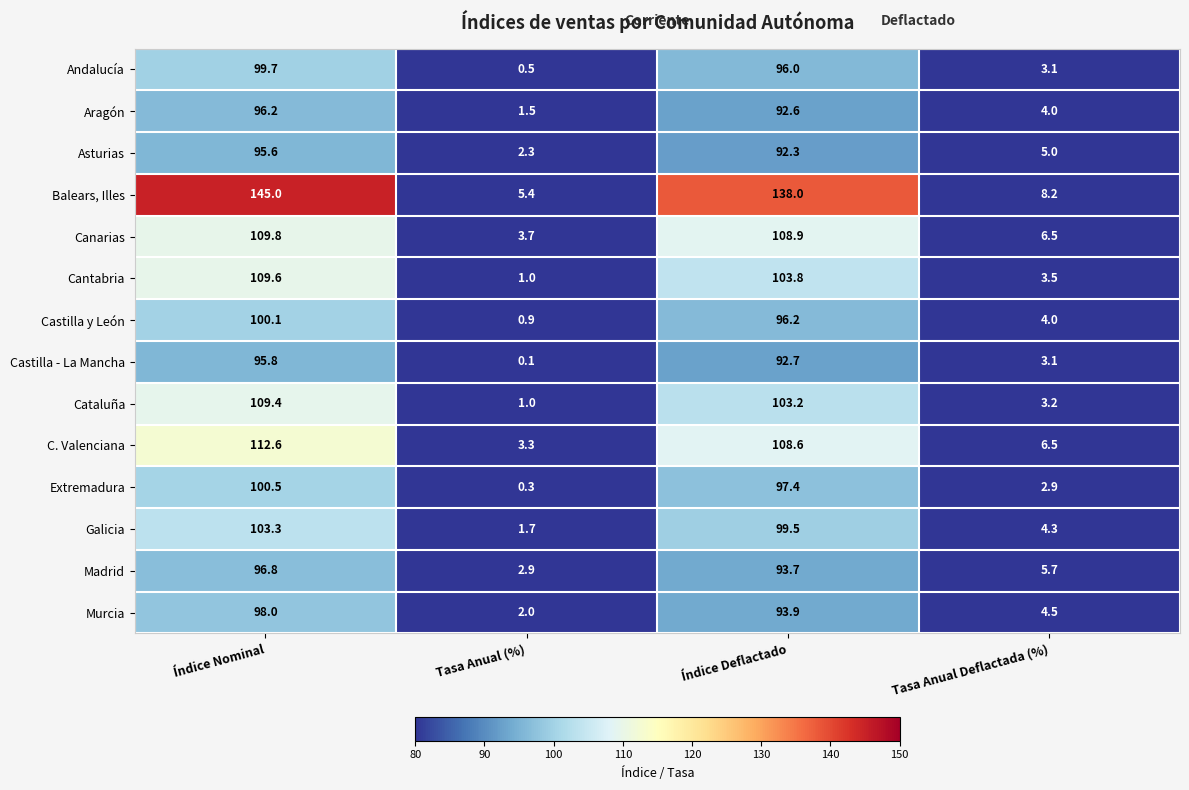

Is it true that Castilla - La Mancha equals 3.1 at Tasa Anual Deflactada (%)?

True